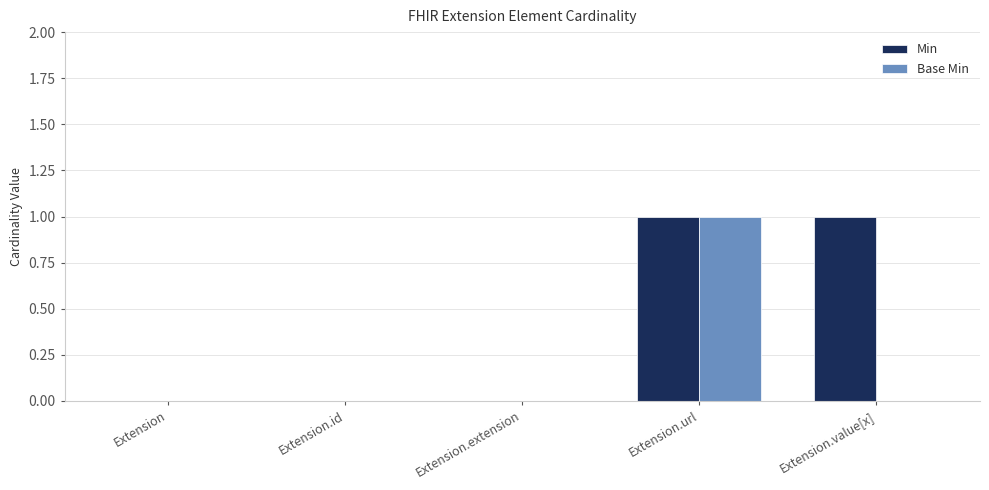

At which category is the sum across all series the highest?

Extension.url